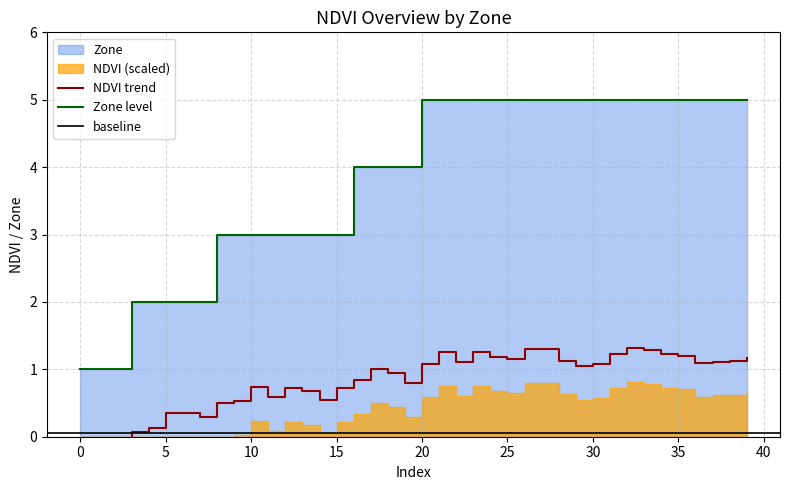

What is the difference between the maximum and minimum values in the Zone series?

4.0